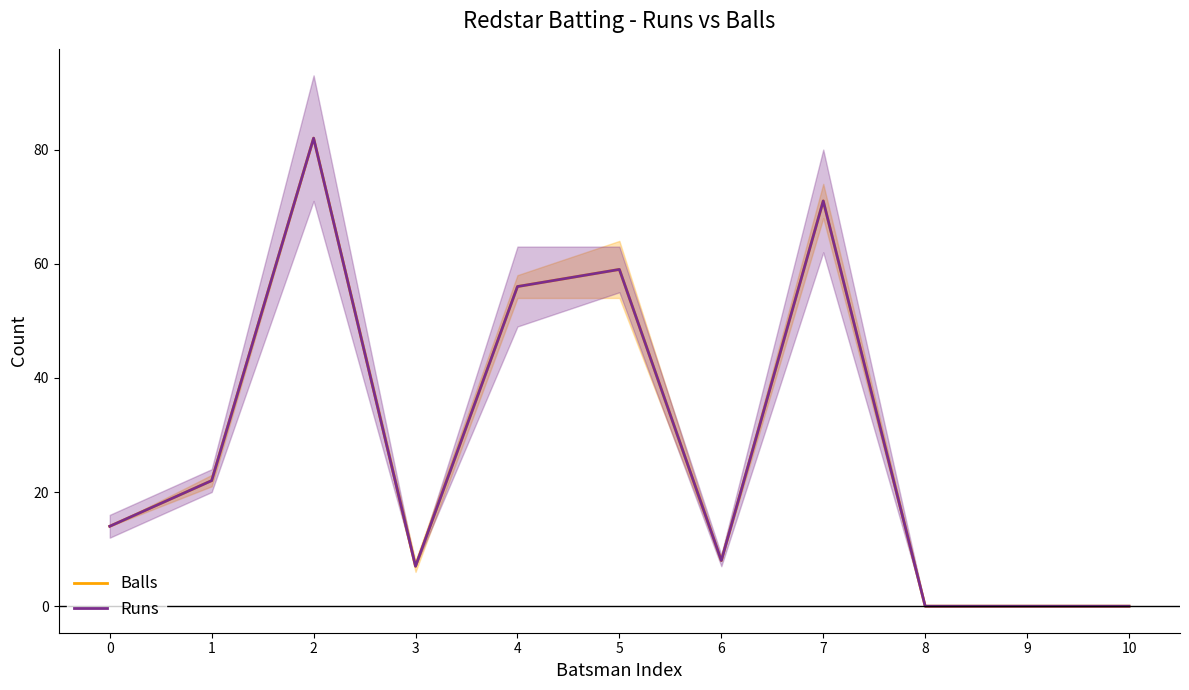

Between 2 and 9, which series saw the biggest shift?

Balls